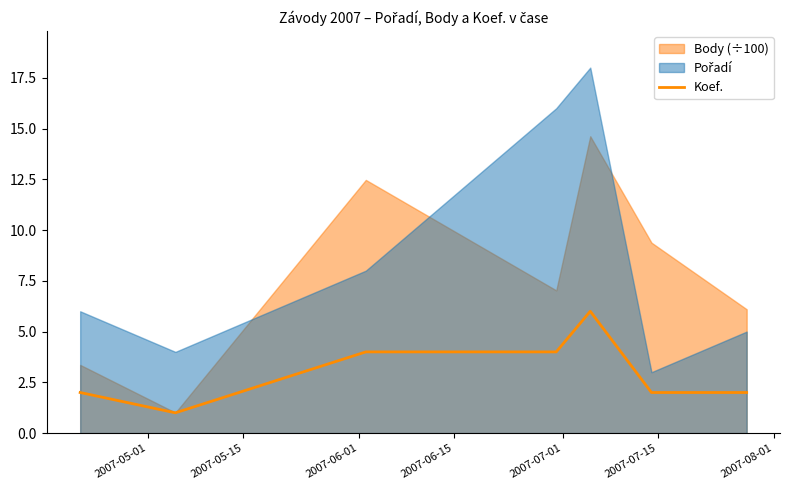

How many values are between 2 and 4?

5